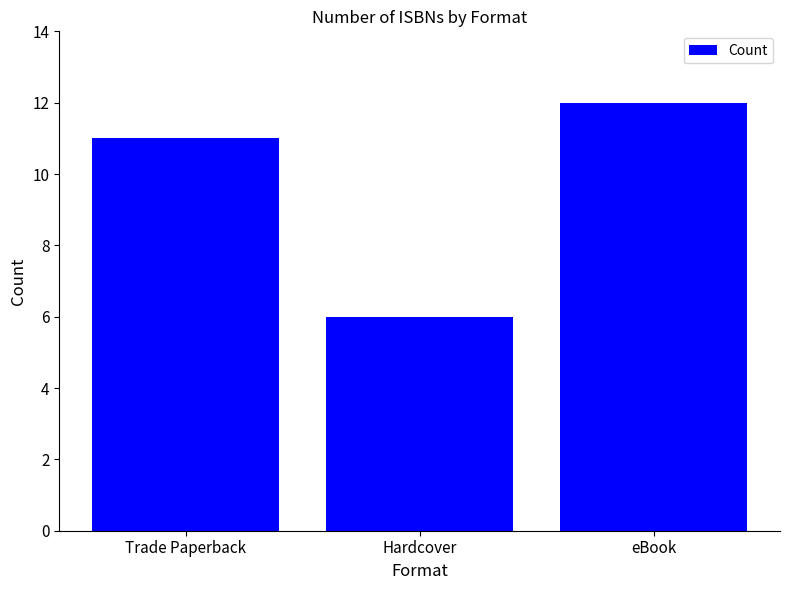

How many data points are less than 11?

1